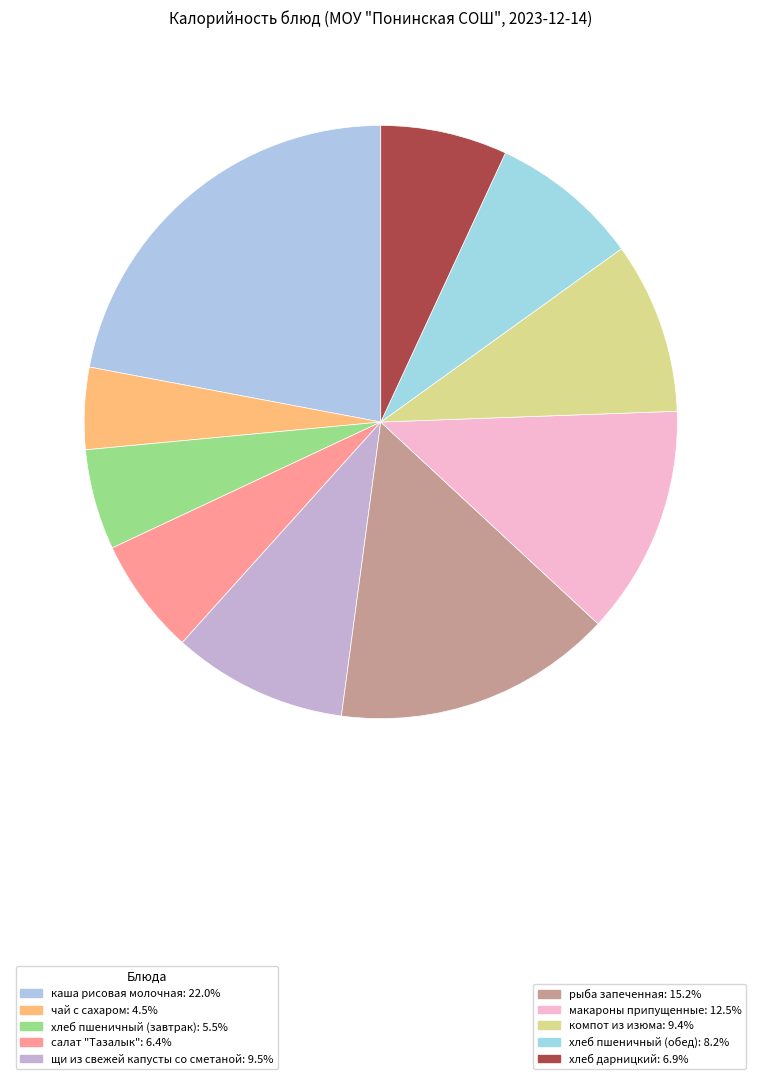

Which category has the biggest portion of the pie?

каша рисовая молочная